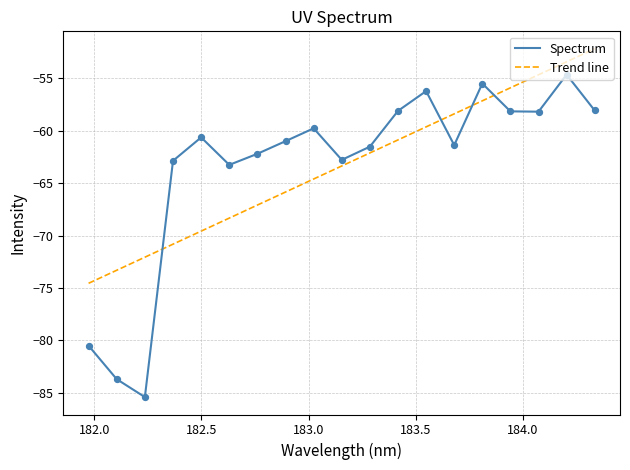

Which series has the largest range (max minus min)?

Spectrum